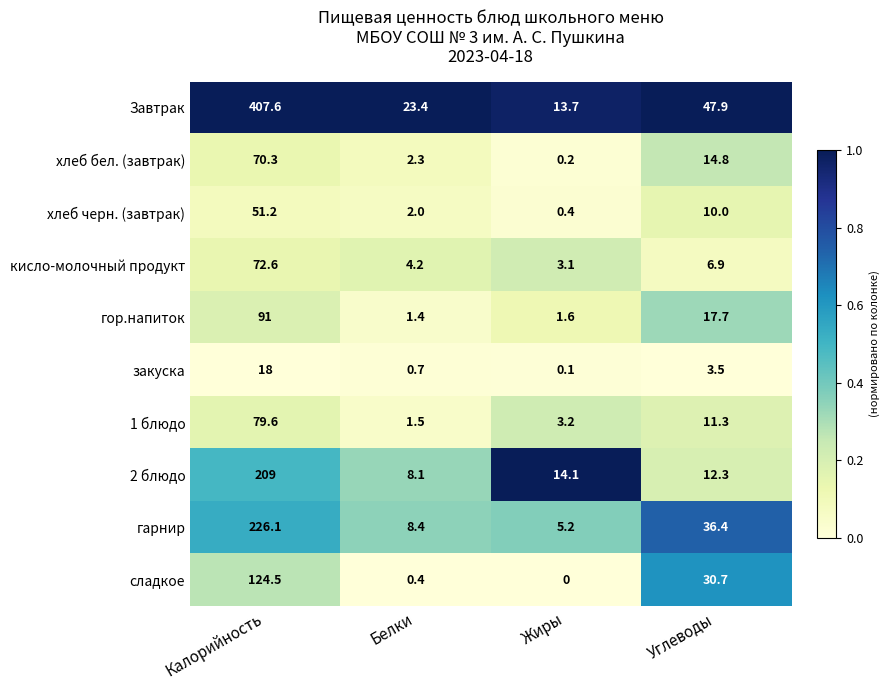

Rank the series at Белки from highest to lowest value.

Завтрак, гарнир, 2 блюдо, кисло-молочный продукт, хлеб бел. (завтрак), хлеб черн. (завтрак), 1 блюдо, гор.напиток, закуска, сладкое